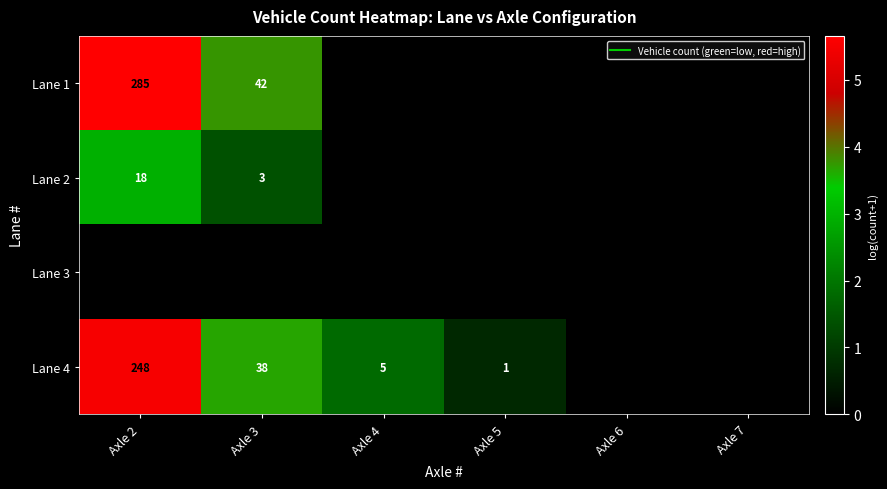

At which category is the sum across all series the highest?

Axle 2